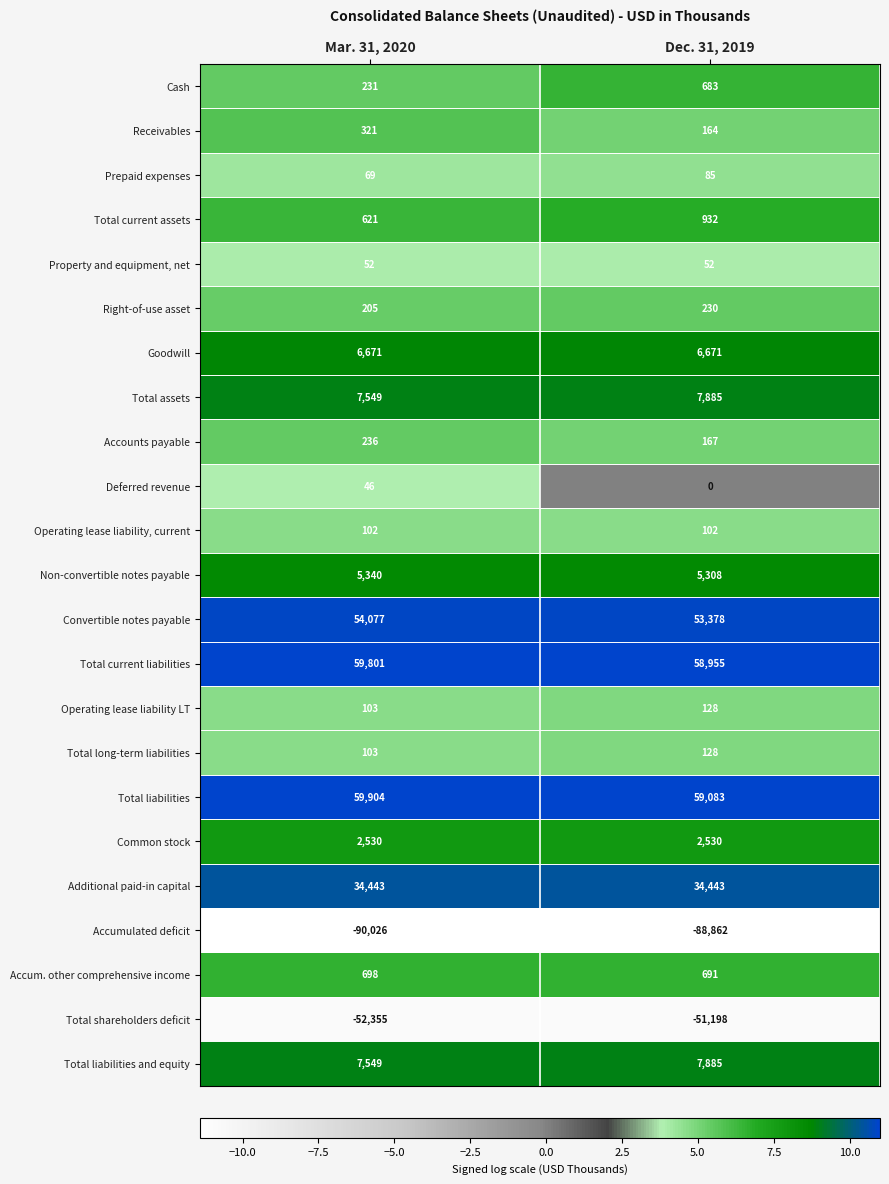

Count the number of categories in the chart.

2